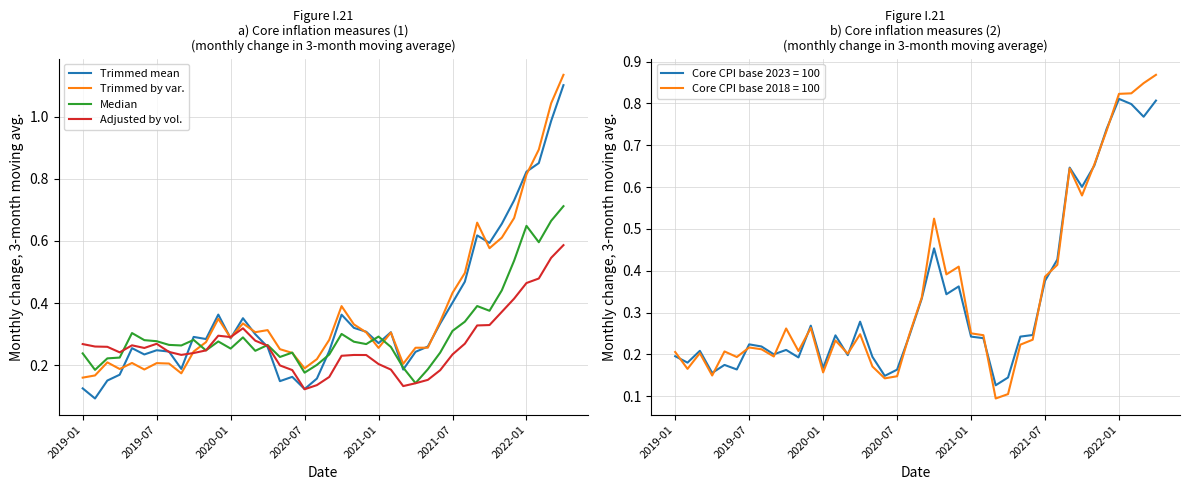

True or false: Adjusted by vol. has a value of 0.1 at 2022-01.

False